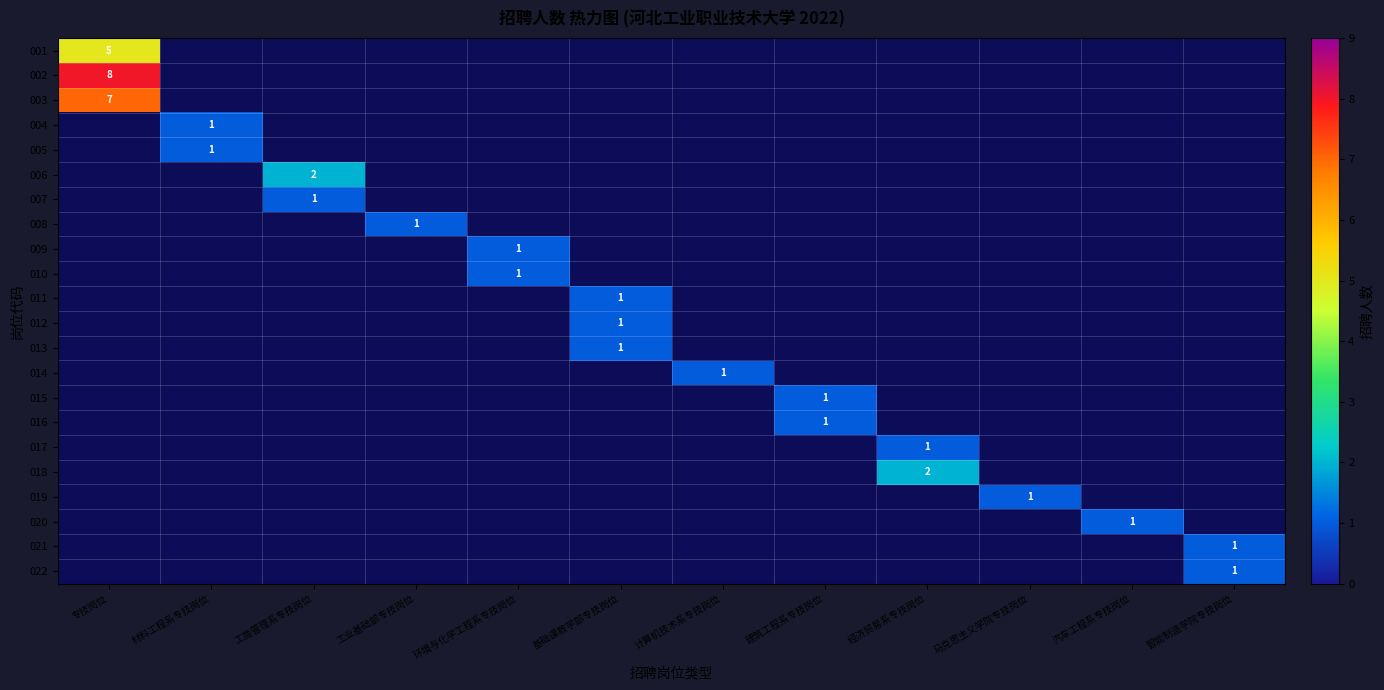

What is the difference between the maximum and second lowest values in the 014 series?

1